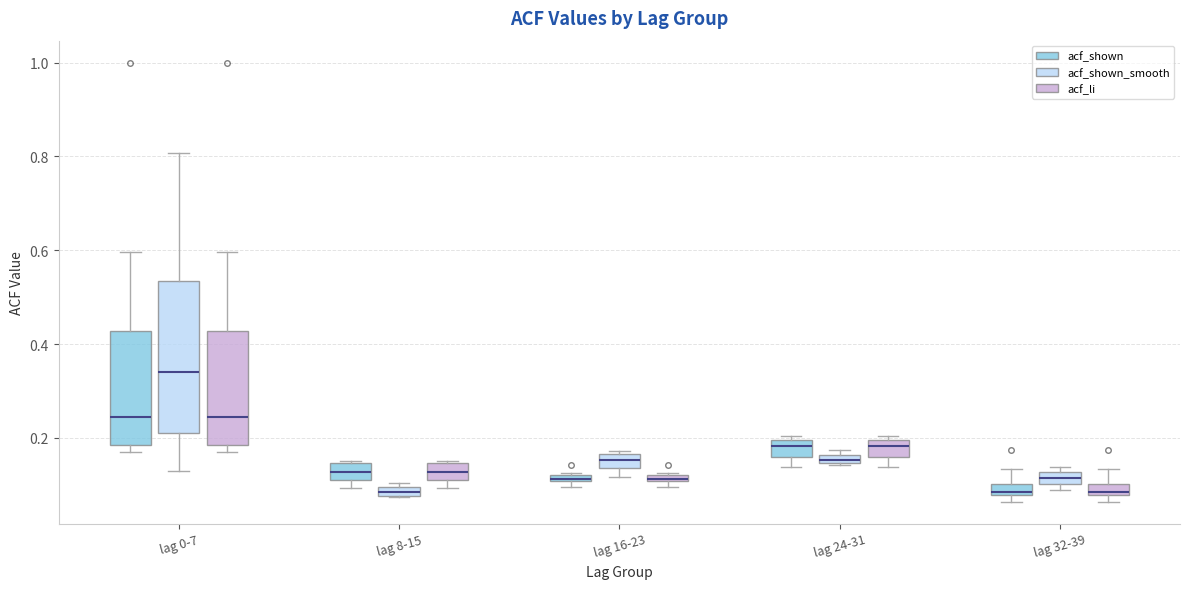

Where is the upper edge of the box for lag 32-39 (acf_shown_smooth) on the y-axis? The values are not printed on the chart, so give them approximately, as read against the axis.

0.12